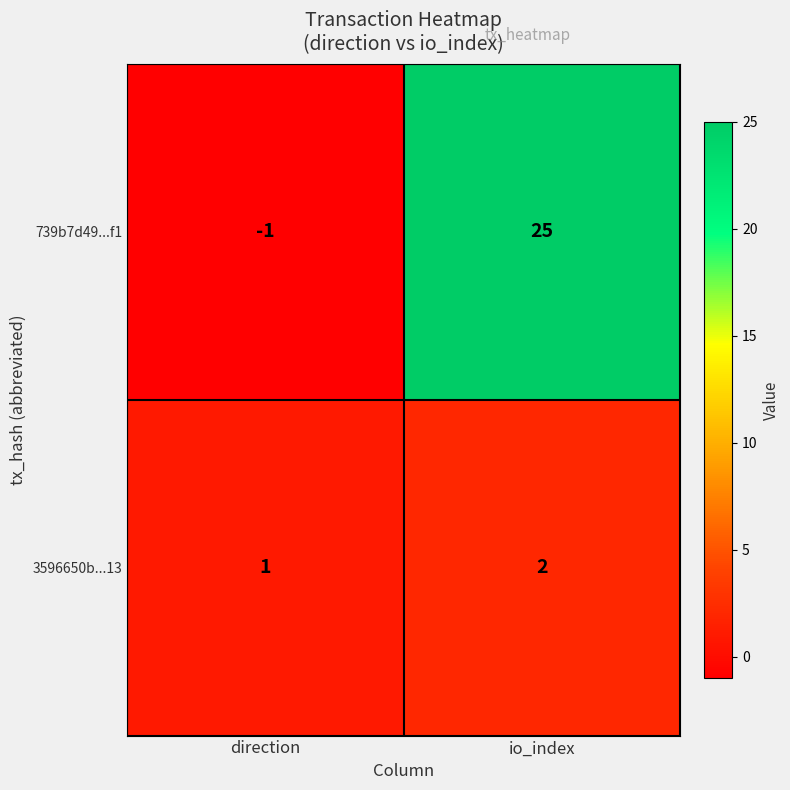

How many distinct data groups are displayed?

2